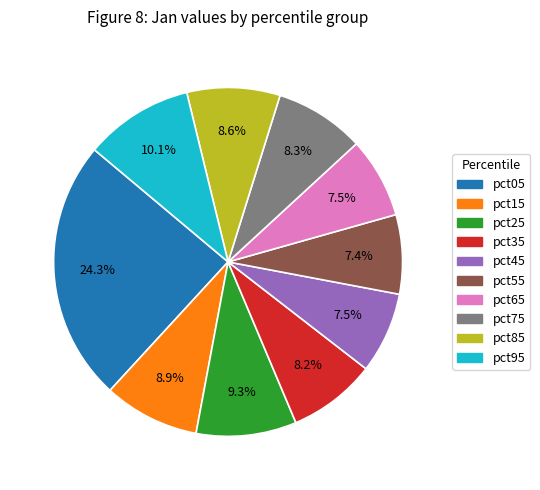

How many slices are in this pie chart?

10